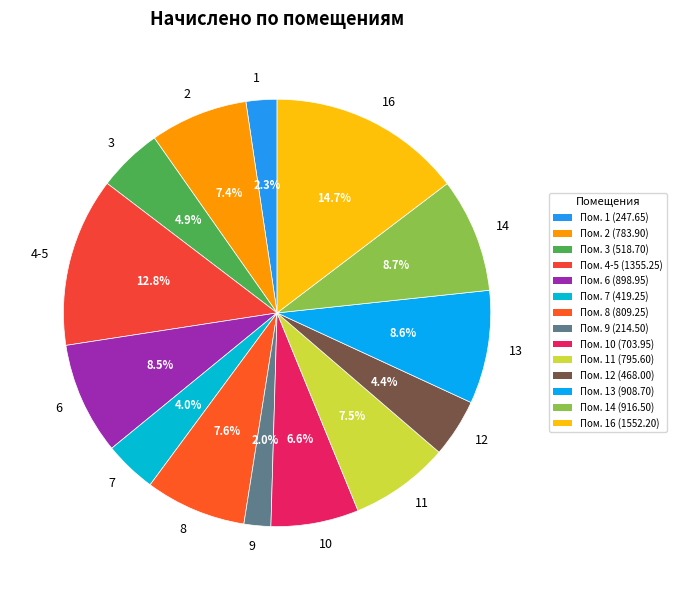

To the nearest percent, what is the difference between the 12 and 8 slice percentages?

3%